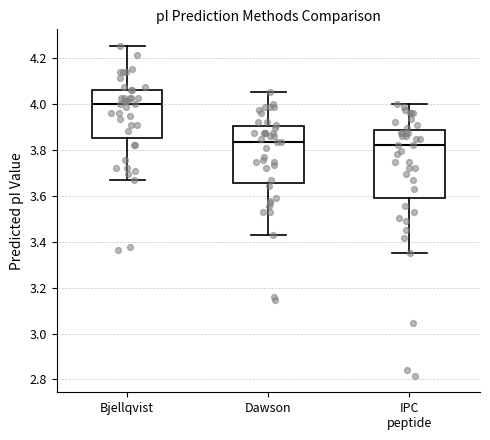

Reading left to right, transcribe this box plot: for each box, give where its median line is, the range the box spans, and where its two whiskers end, as read against the y-axis. The values are not printed on the chart, so give them approximately, as read against the axis.

Bjellqvist: median 4.00, box 3.86 to 4.06, whiskers 3.66 to 4.26
Dawson: median 3.84, box 3.66 to 3.90, whiskers 3.42 to 4.06
IPC peptide: median 3.82, box 3.60 to 3.88, whiskers 3.36 to 4.00